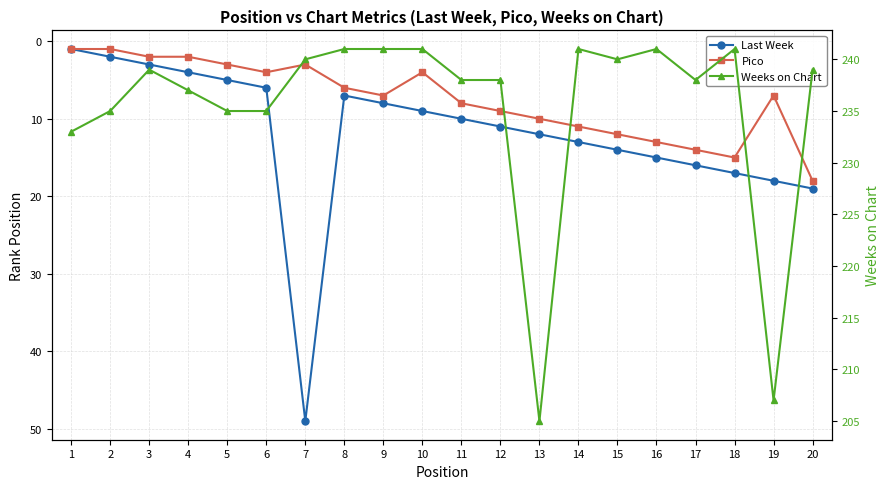

What is the value of the Last Week point at the 9th from the left?

8